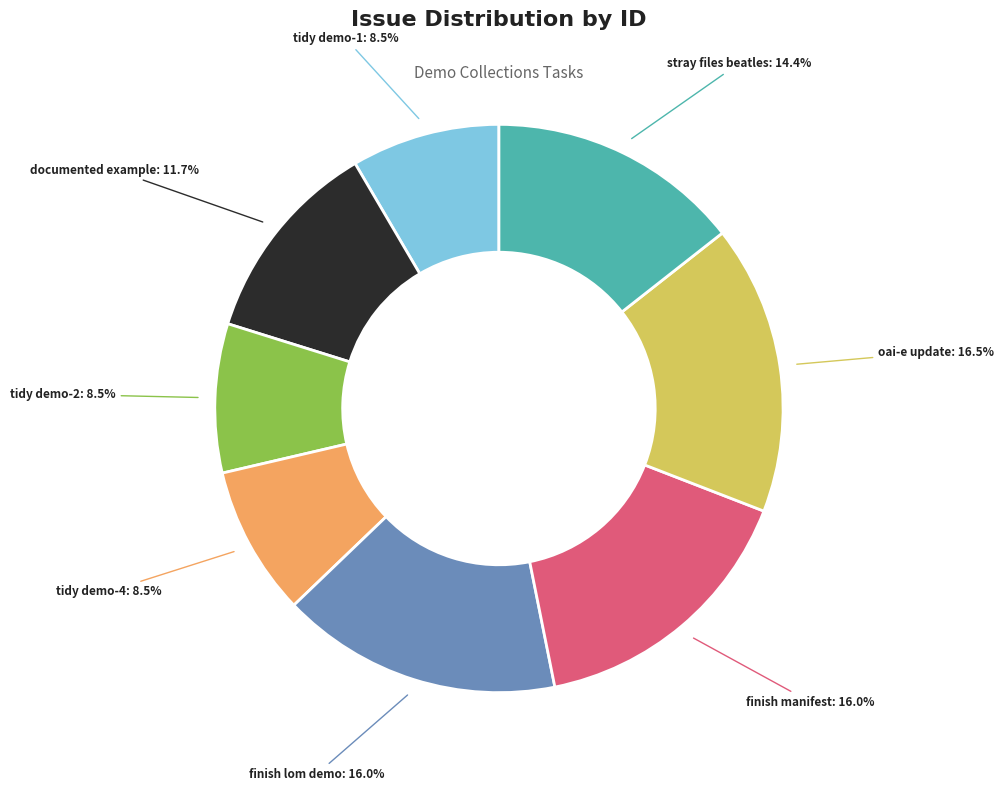

Do finish lom demo and tidy demo-4 together represent more than half of the pie?

No